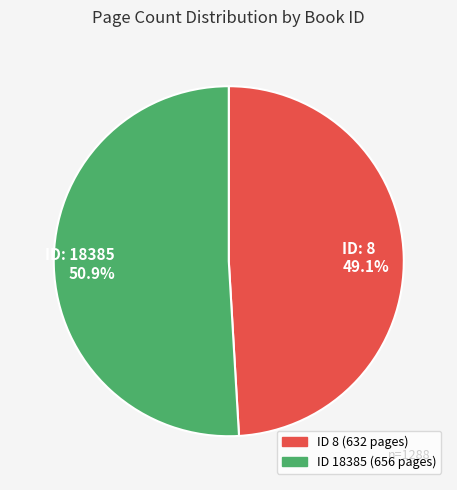

Approximately how many times larger is the value at ID: 8 49.1% compared to ID: 18385 50.9%?

1.0